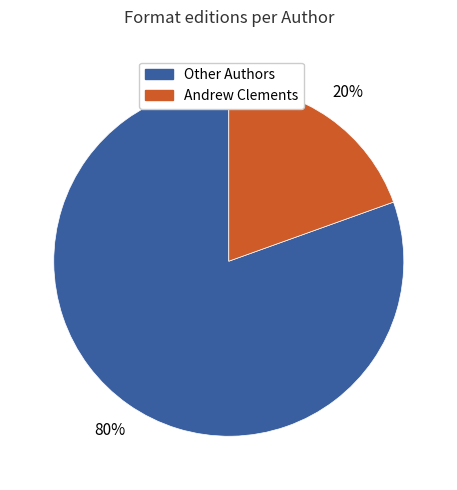

How many slices are in this pie chart?

2